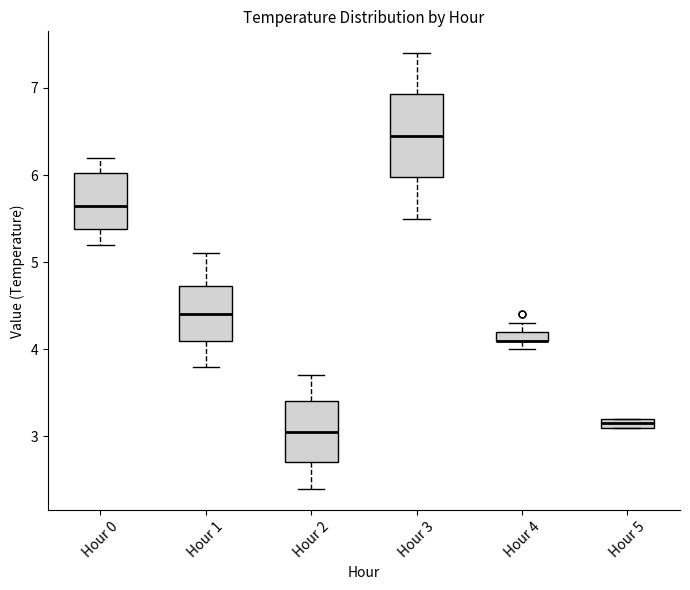

Which box is the tallest, from its lower edge to its upper edge?

Hour 3